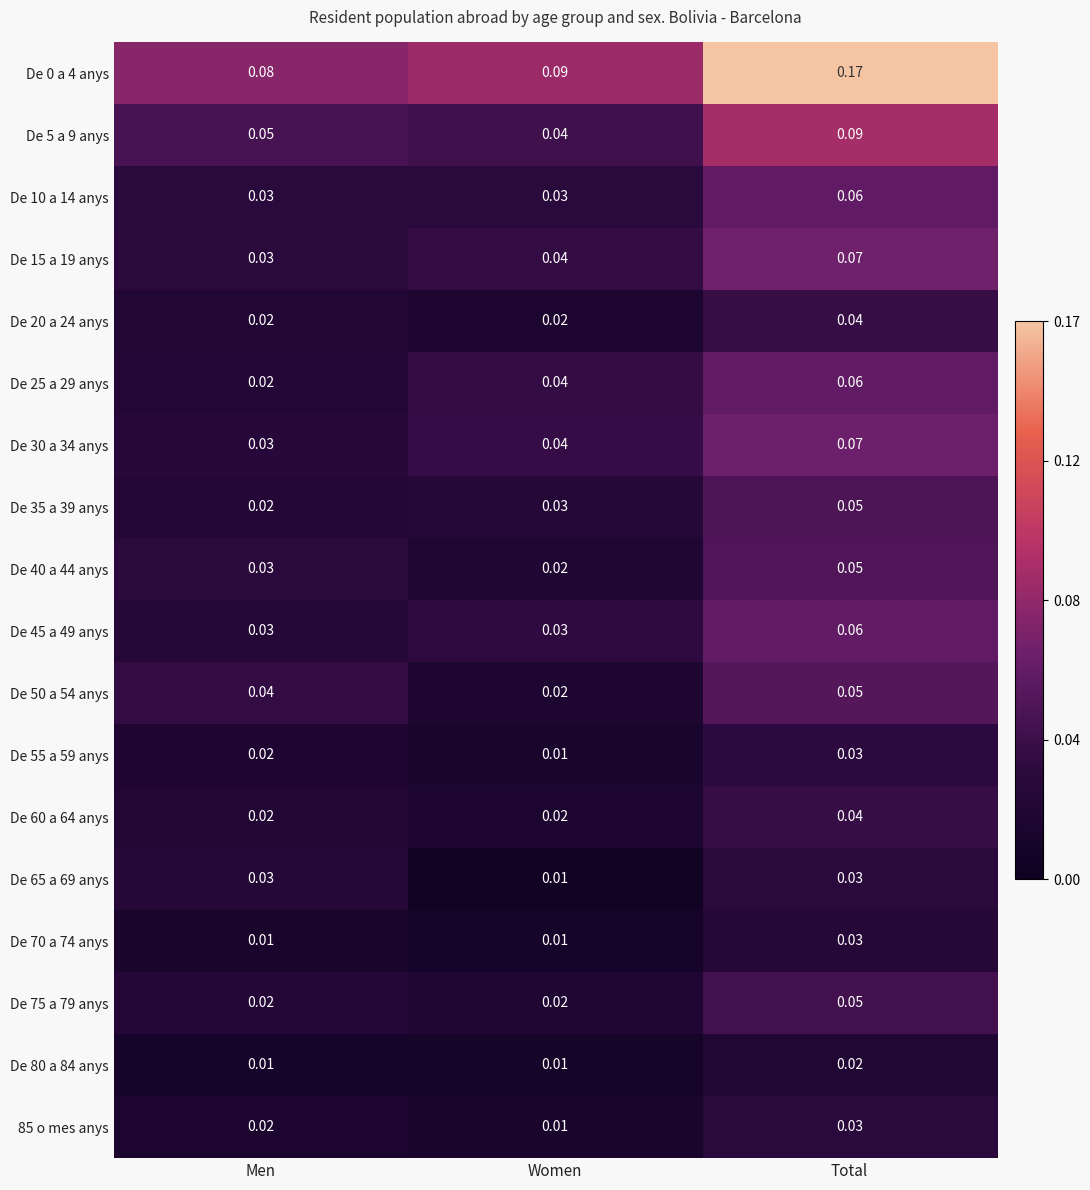

Where is De 30 a 34 anys nearest to the value 0?

Men